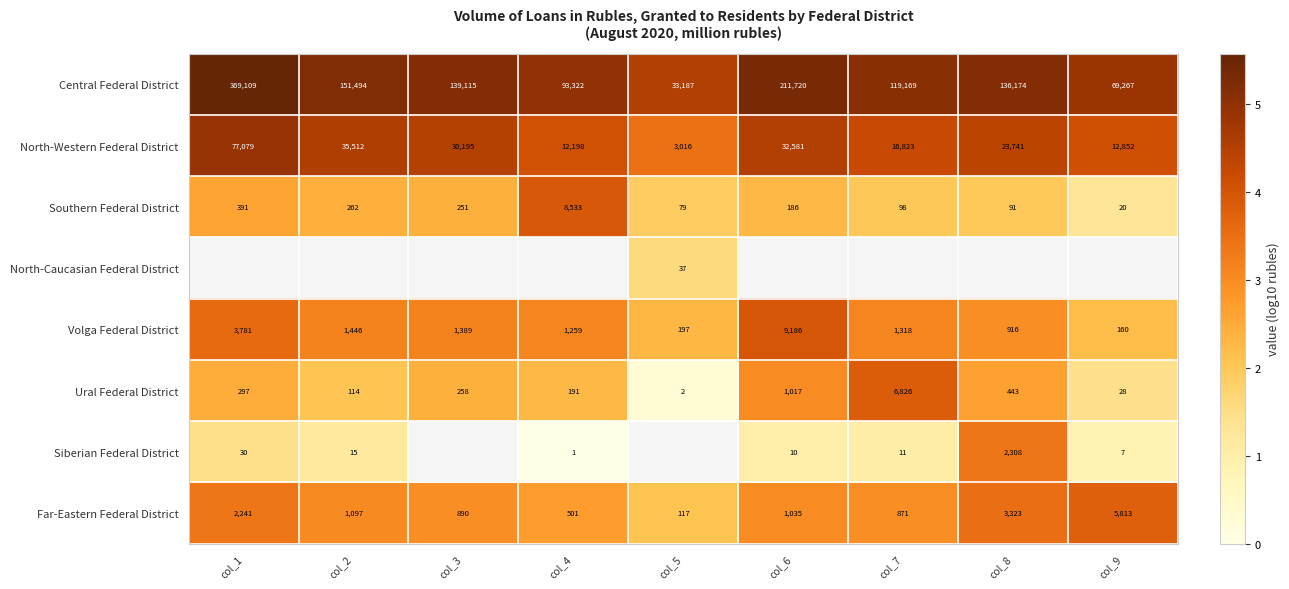

Is the value of Central Federal District at col_3 greater than the value of Volga Federal District at col_2?

Yes